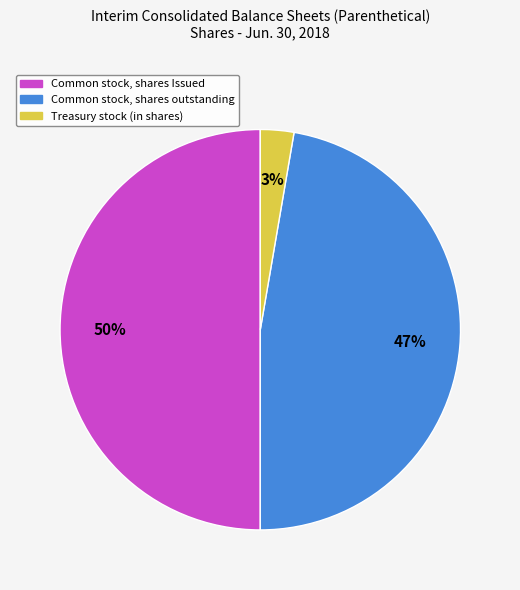

What percentage is the Common stock, shares Issued slice, to the nearest percent?

50%